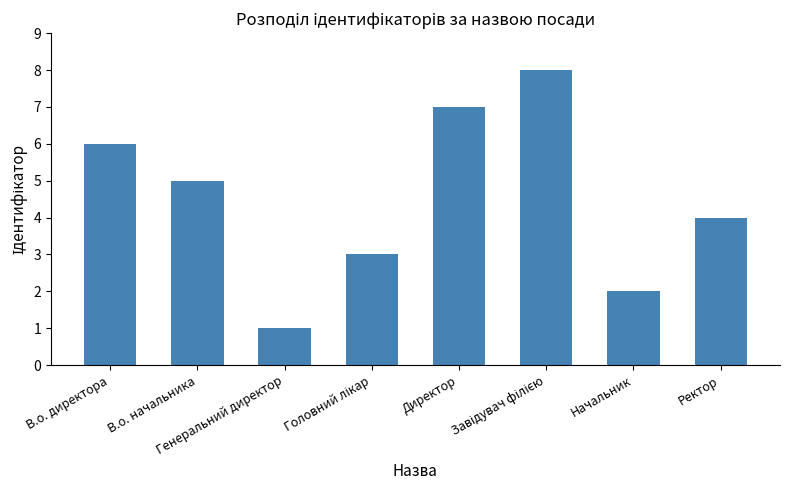

What is the sum of all values?

36